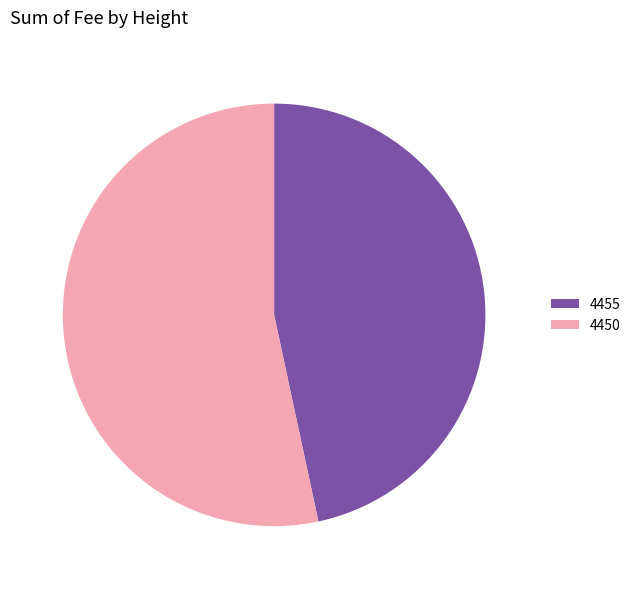

What is the ratio of the value at 4455 to the value at 4450?

0.9